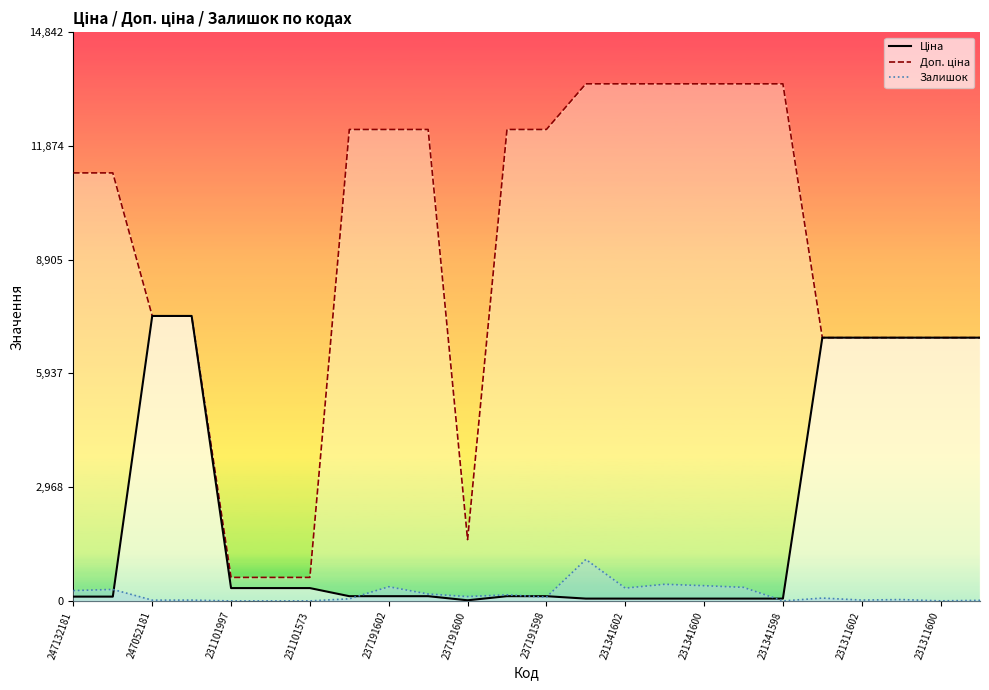

Which series changed the most between 247052180 and 231311602?

Ціна